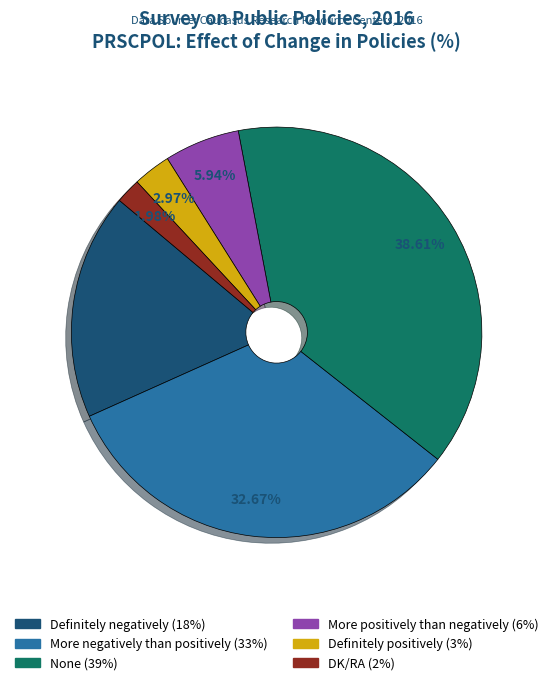

Is there any slice that represents more than half of the pie?

No